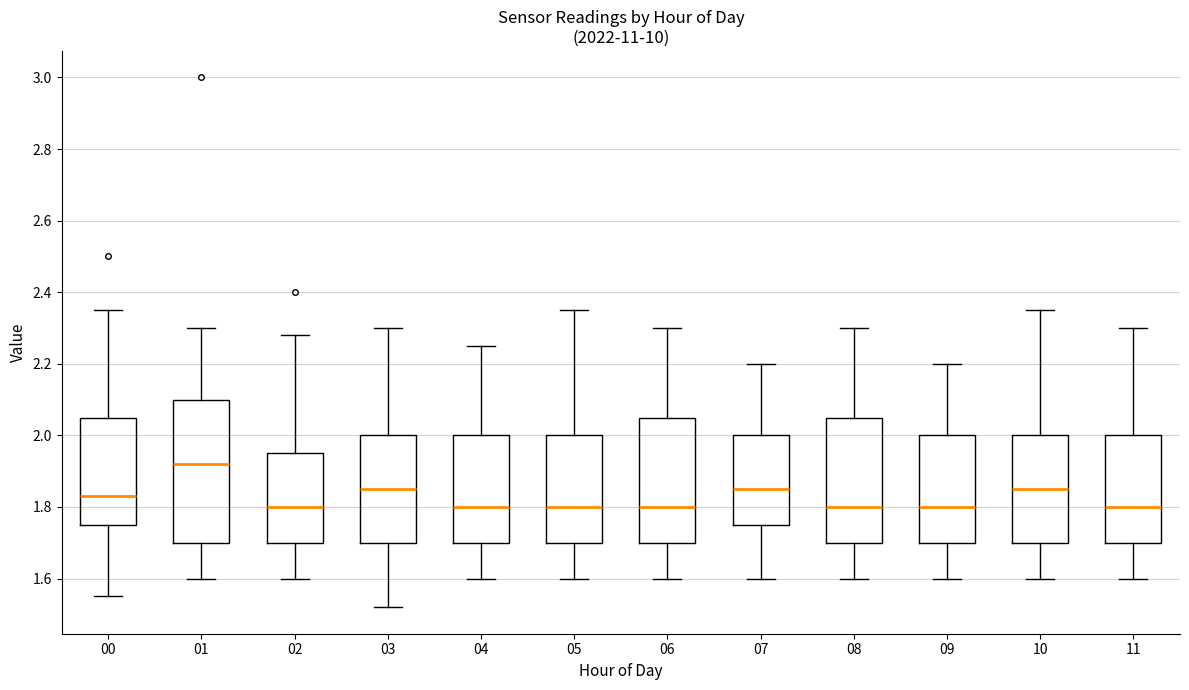

Reading left to right, read every box against the y-axis: the position of its median line, the range the box covers, and the ends of its whiskers. The values are not printed on the chart, so give them approximately, as read against the axis.

00: median 1.84, box 1.76 to 2.06, whiskers 1.56 to 2.36
01: median 1.92, box 1.70 to 2.10, whiskers 1.60 to 2.30
02: median 1.80, box 1.70 to 1.96, whiskers 1.60 to 2.28
03: median 1.86, box 1.70 to 2.00, whiskers 1.52 to 2.30
04: median 1.80, box 1.70 to 2.00, whiskers 1.60 to 2.26
05: median 1.80, box 1.70 to 2.00, whiskers 1.60 to 2.36
06: median 1.80, box 1.70 to 2.06, whiskers 1.60 to 2.30
07: median 1.86, box 1.76 to 2.00, whiskers 1.60 to 2.20
08: median 1.80, box 1.70 to 2.06, whiskers 1.60 to 2.30
09: median 1.80, box 1.70 to 2.00, whiskers 1.60 to 2.20
10: median 1.86, box 1.70 to 2.00, whiskers 1.60 to 2.36
11: median 1.80, box 1.70 to 2.00, whiskers 1.60 to 2.30